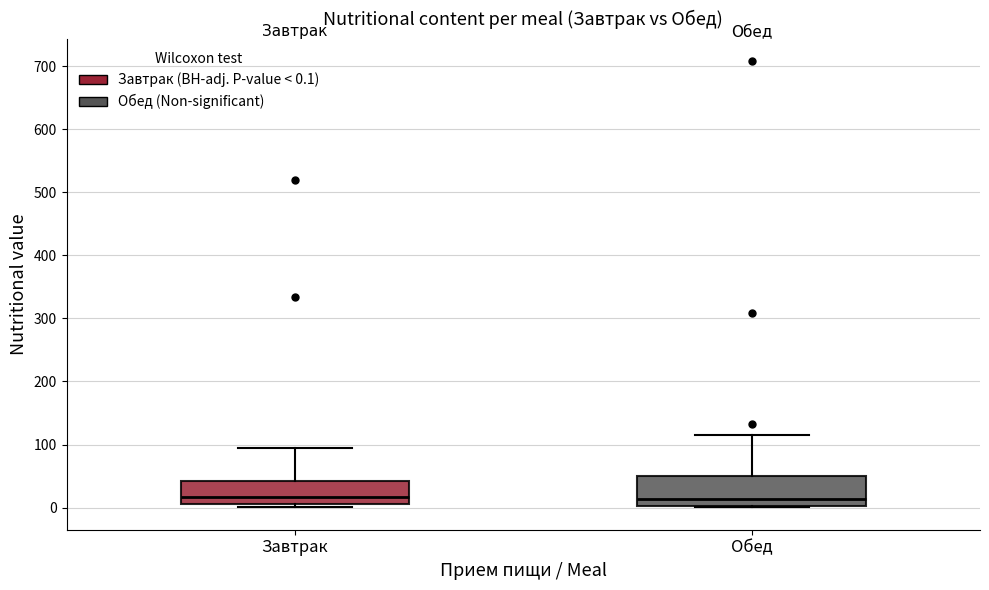

Reading left to right, transcribe this box plot: for each box, give where its median line is, the range the box spans, and where its two whiskers end, as read against the y-axis. The values are not printed on the chart, so give them approximately, as read against the axis.

Завтрак: median 20, box 10 to 40, whiskers 0 to 90
Обед: median 10, box 0 to 50, whiskers 0 to 120